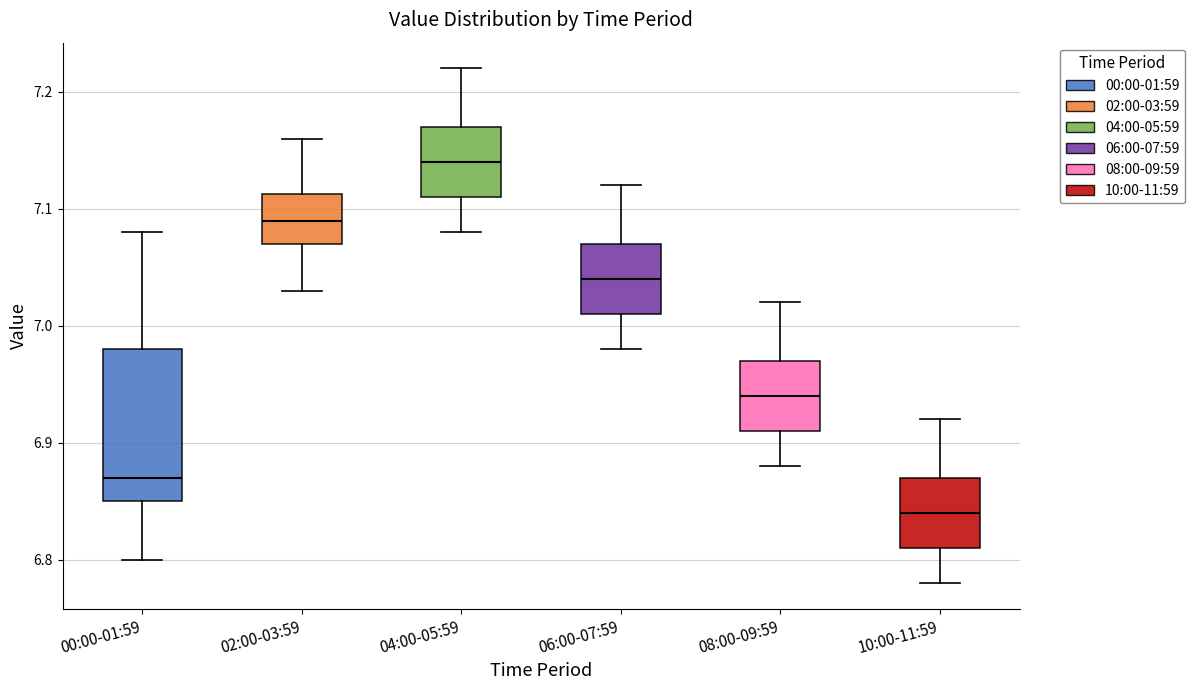

Which box has the highest median line?

04:00-05:59